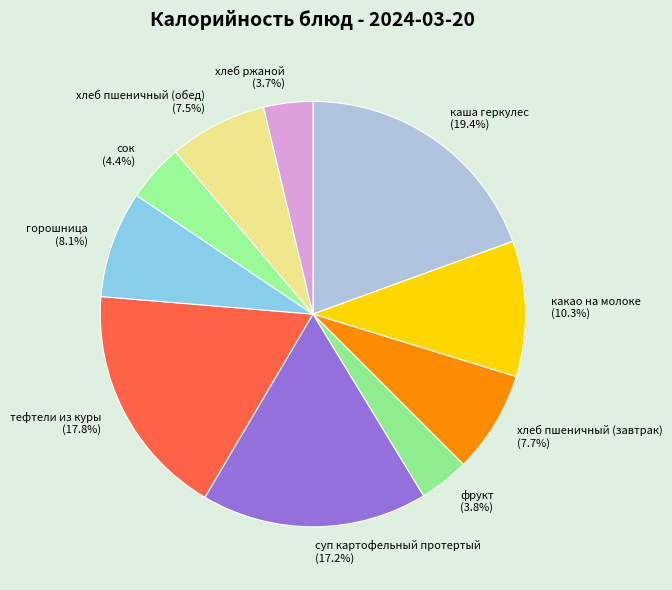

Which category has the biggest portion of the pie?

каша геркулес